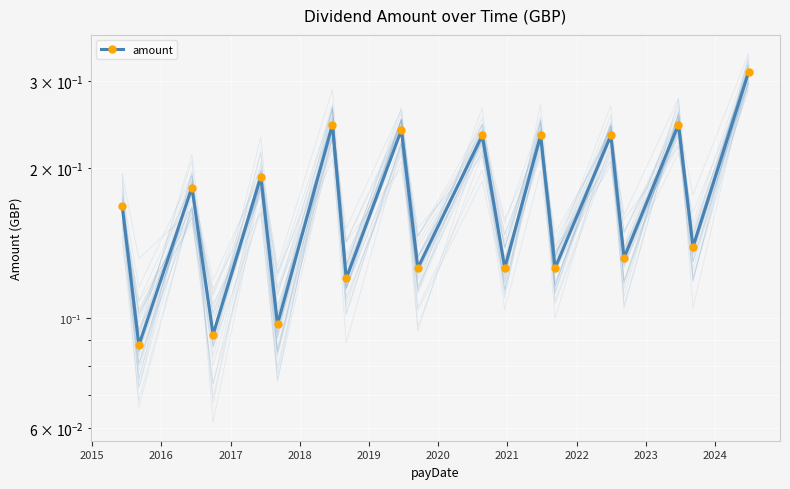

How many data points does each series have?

19